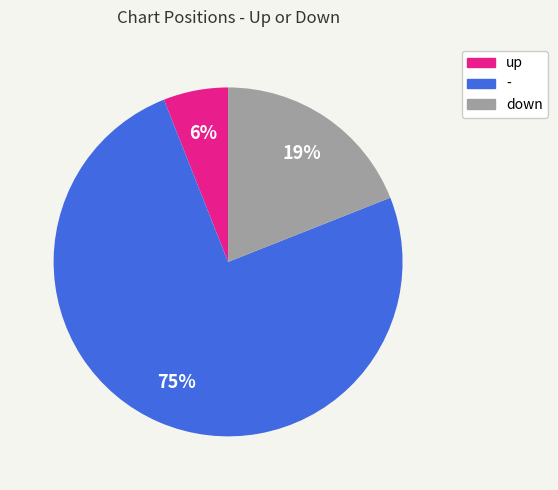

Combined, do down and up account for over 50%?

No